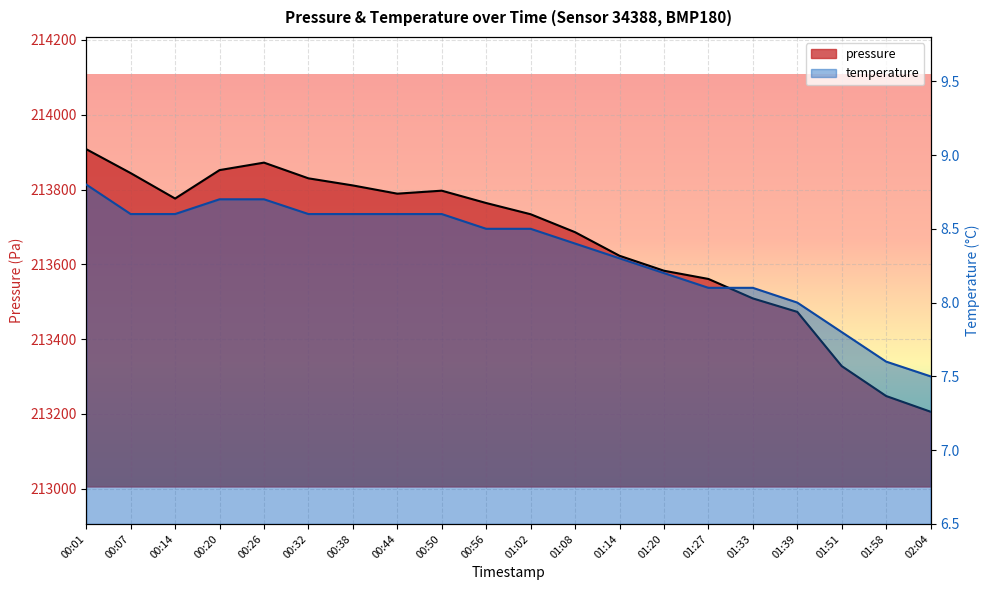

List the labels in order of temperature value, smallest first.

02:04, 01:58, 01:51, 01:39, 01:27, 01:33, 01:20, 01:14, 01:08, 00:56, 01:02, 00:07, 00:14, 00:32, 00:38, 00:44, 00:50, 00:20, 00:26, 00:01